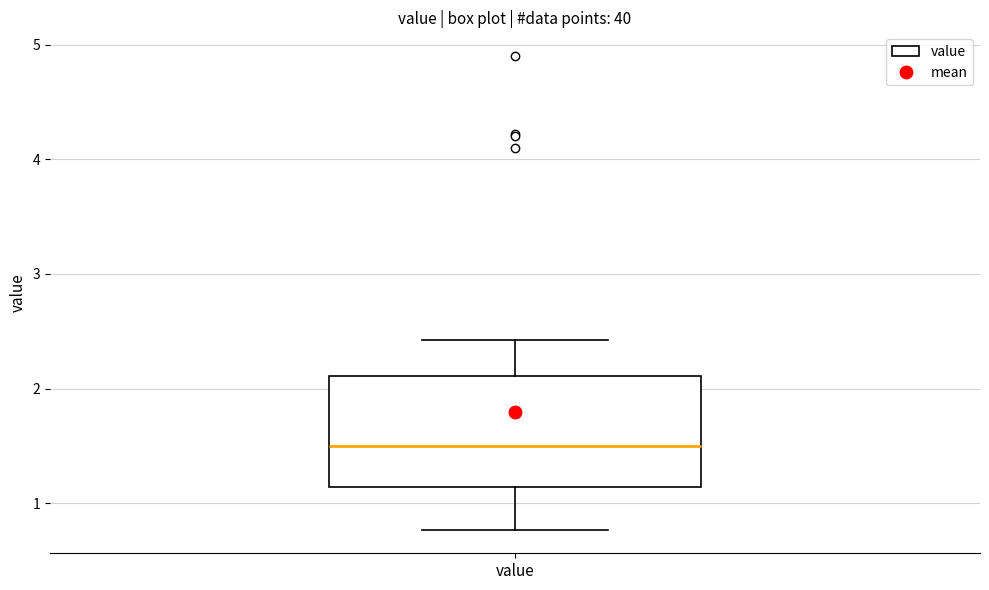

Where does the lower whisker of the box for value end on the y-axis? The values are not printed on the chart, so give them approximately, as read against the axis.

0.8